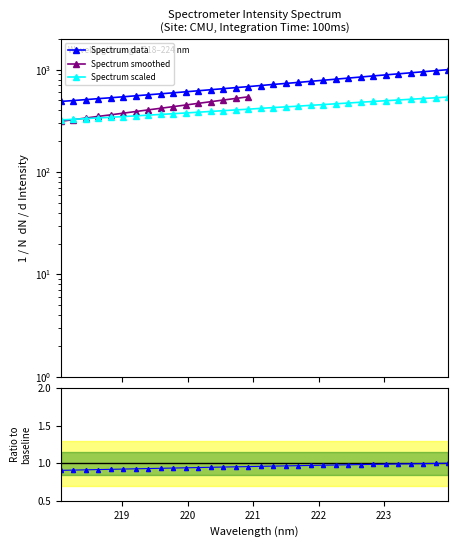

How many data points are less than 699?

16